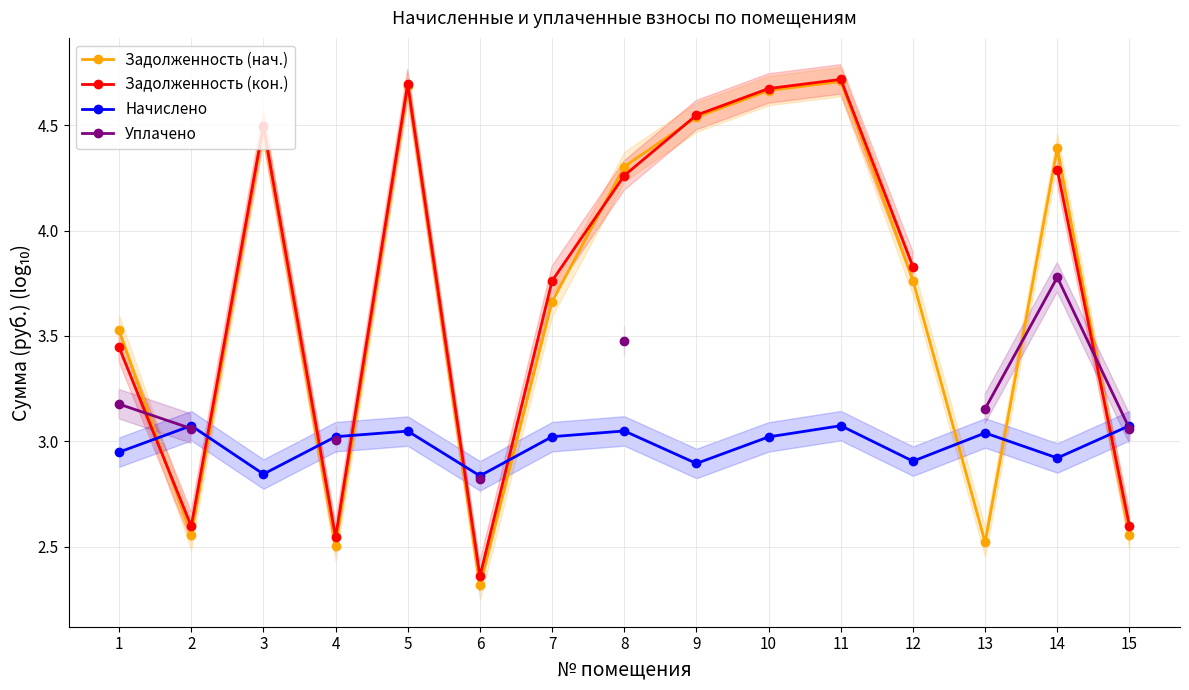

What is the total value across all series at 15?

11.3